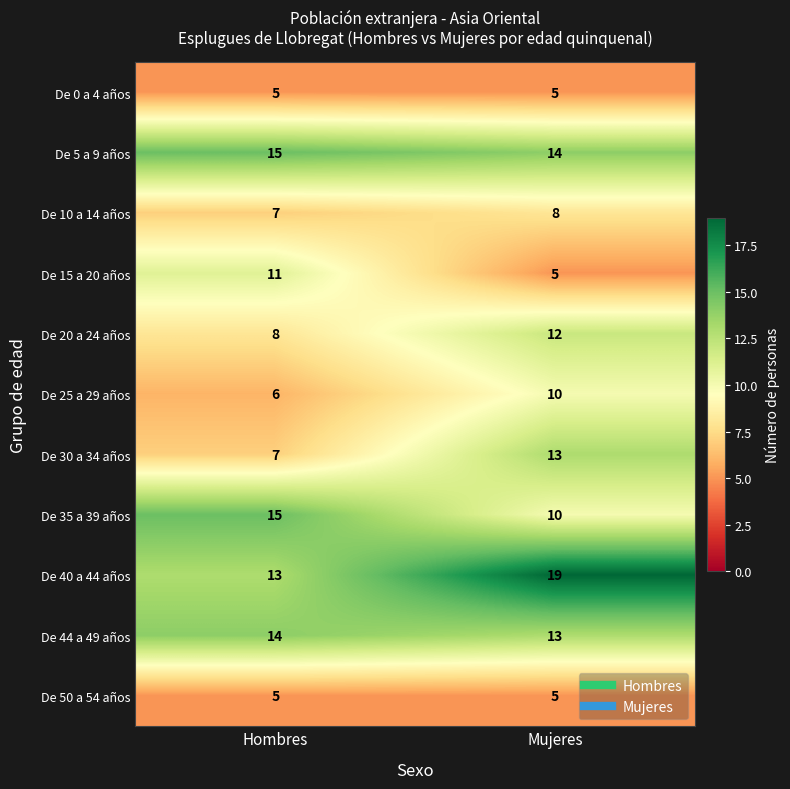

The value of De 10 a 14 años at Hombres is 5. True or false?

False